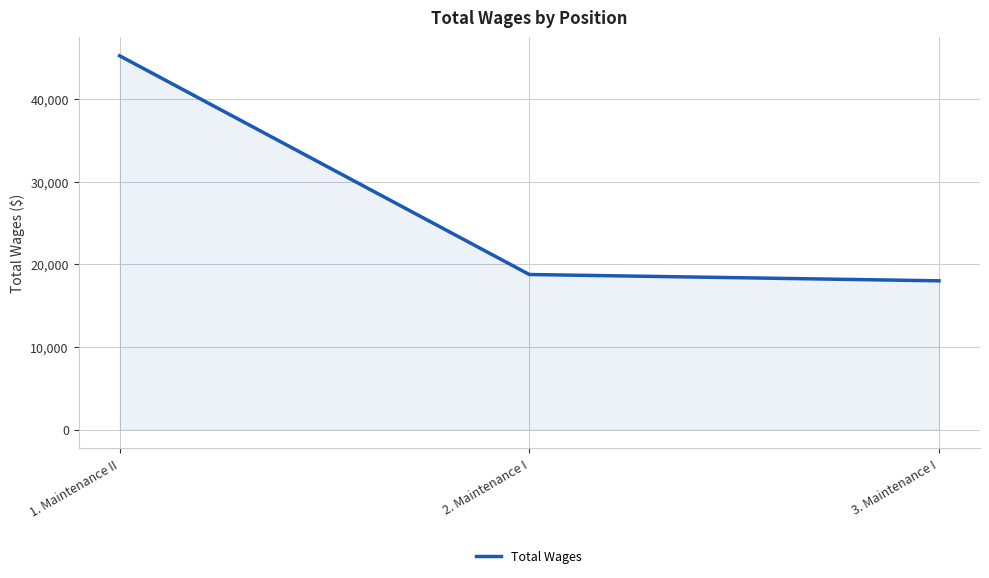

How many lines are shown in the chart?

1